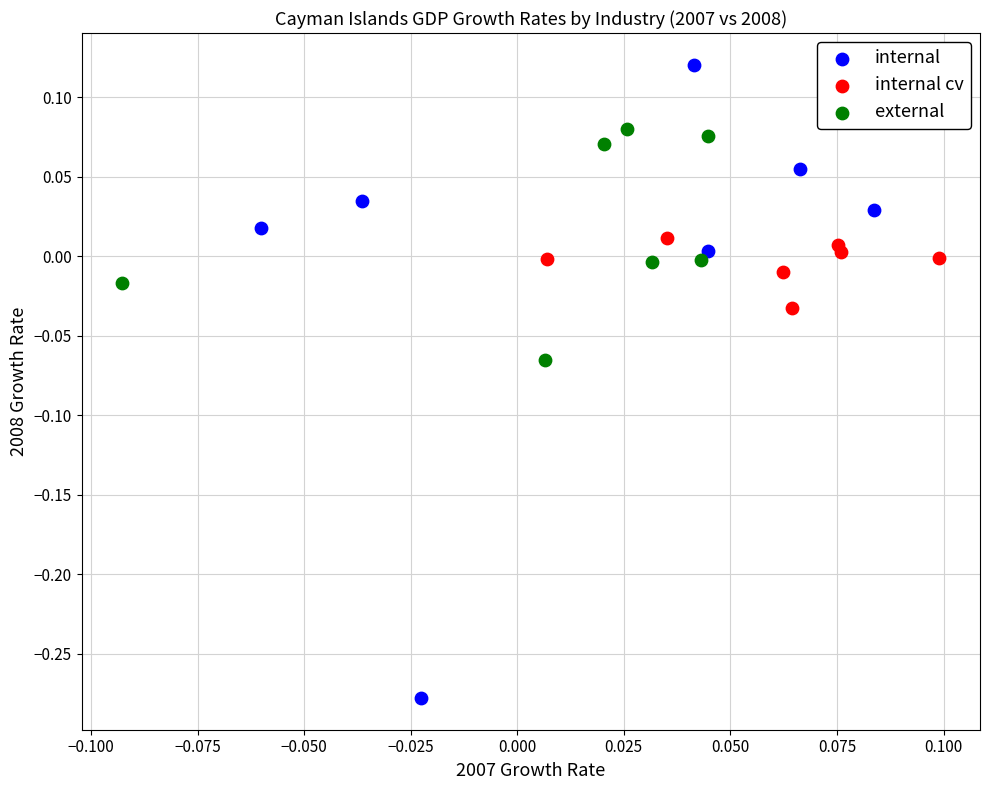

Which series contains the highest Y value?

internal